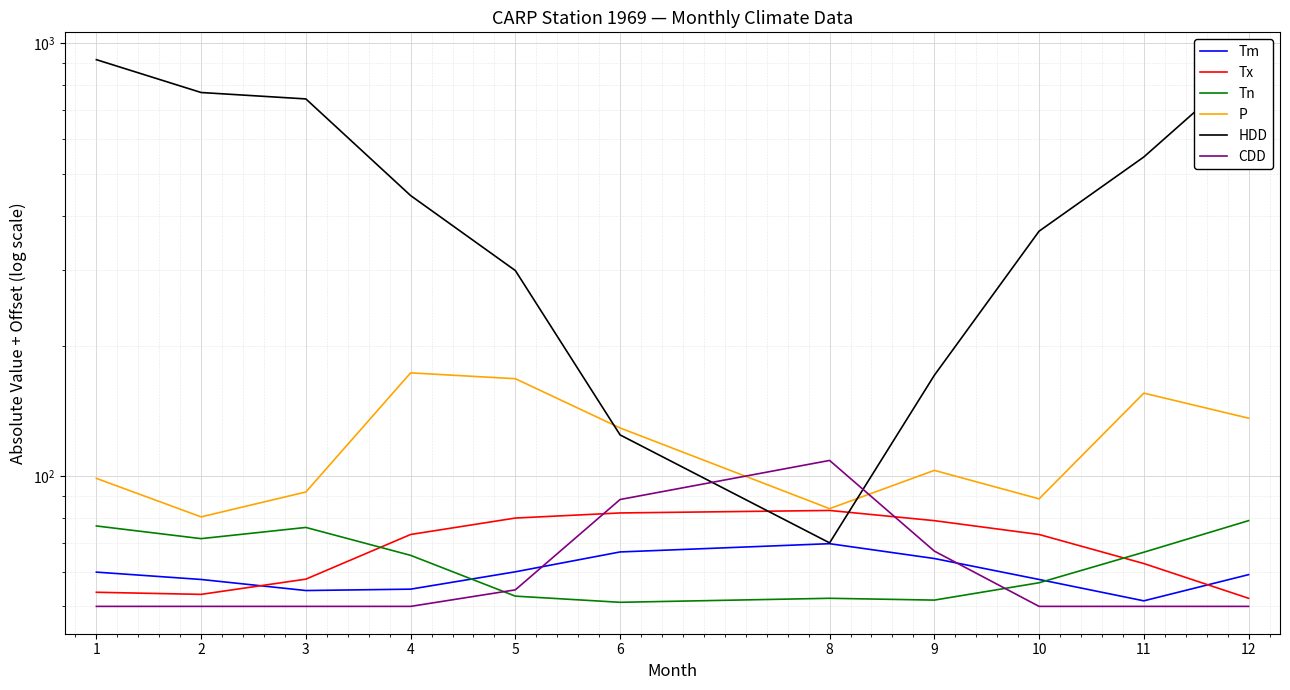

What is the minimum value shown in the chart?

50.0